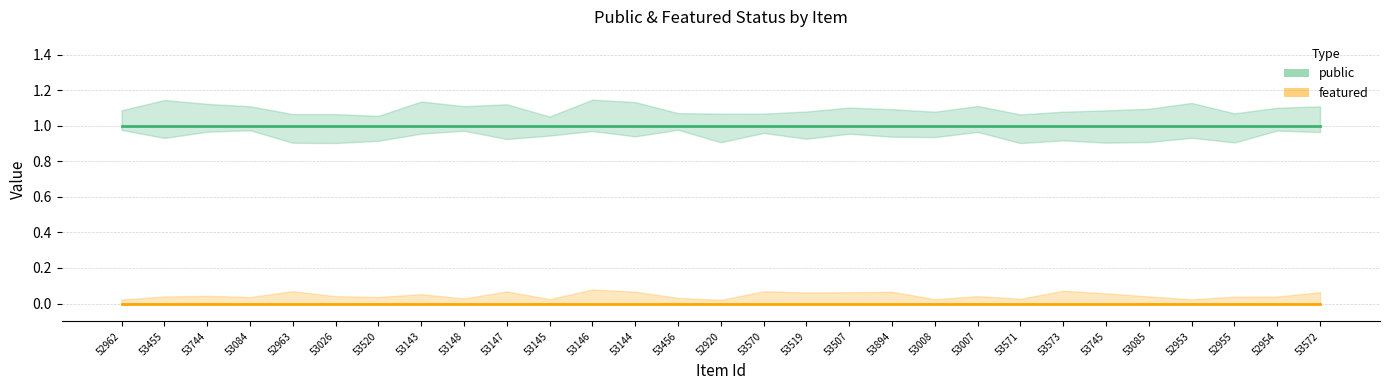

True or false: featured and public intersect in this chart.

False